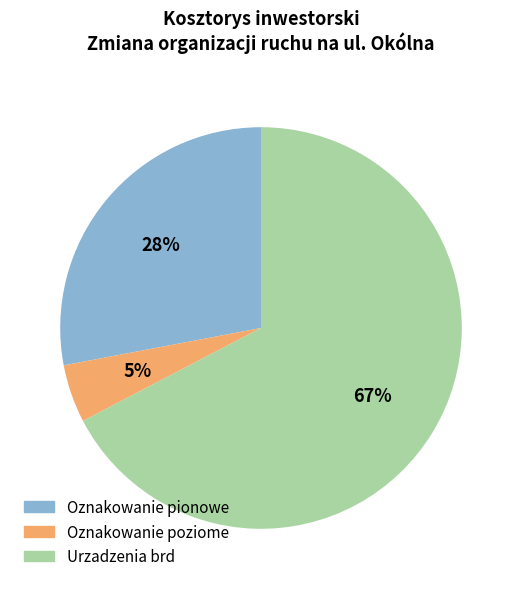

Which has a higher value, Oznakowanie pionowe or Oznakowanie poziome?

Oznakowanie pionowe